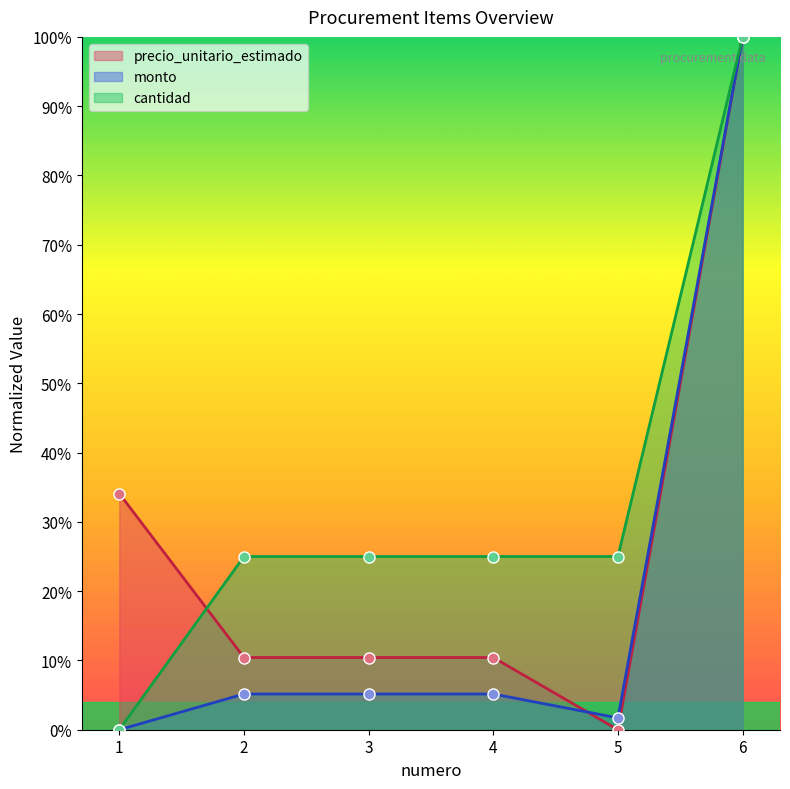

List the labels in order of monto value, largest first.

6, 2, 3, 4, 5, 1